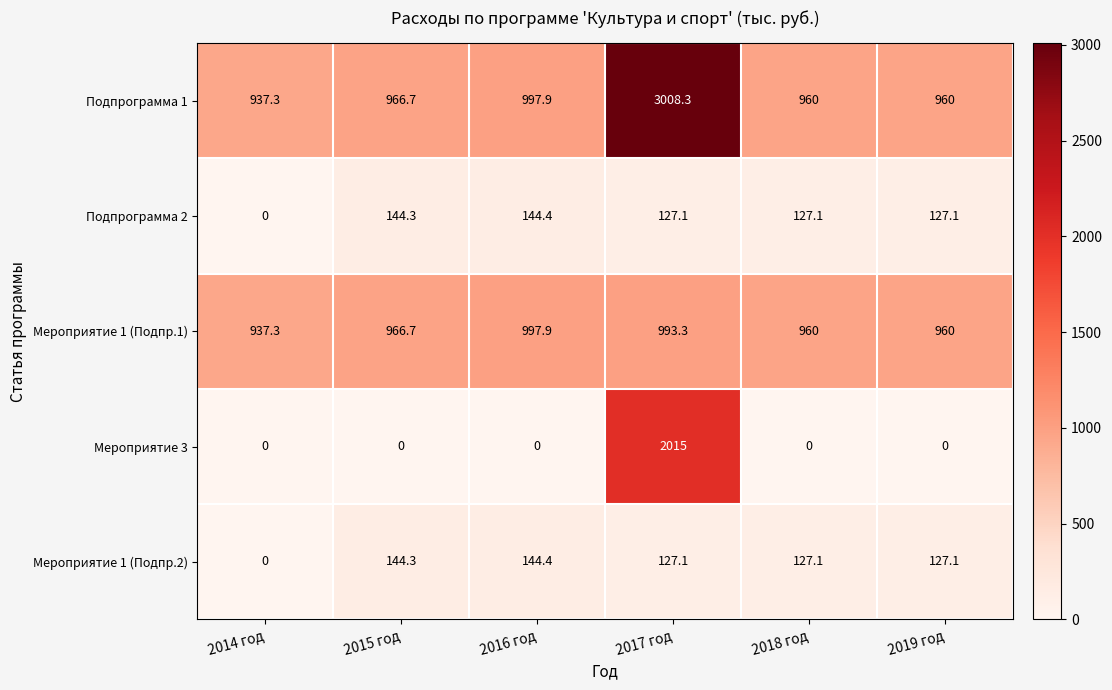

What is the sum of all Мероприятие 1 (Подпр.1) values?

5815.2